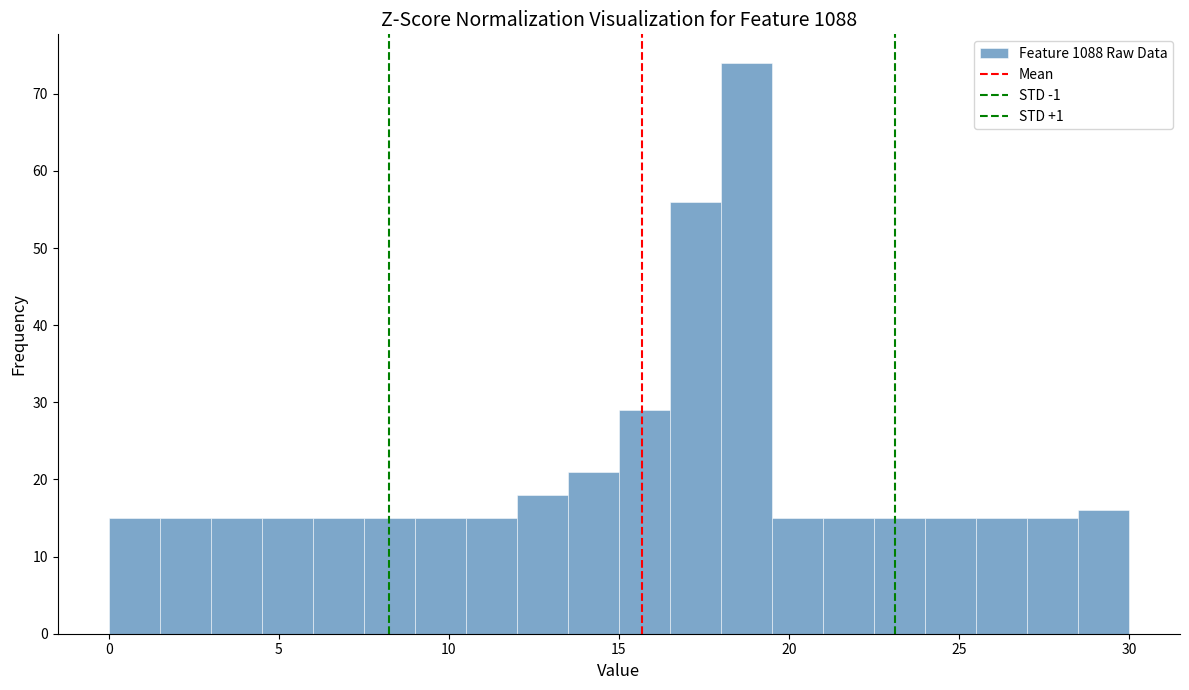

Read against the x-axis, roughly where is the centre of the tallest bar?

19.0